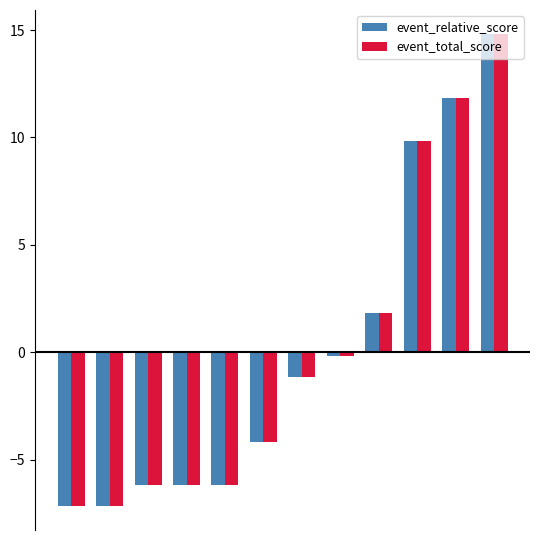

What is the greatest value displayed?

14.8